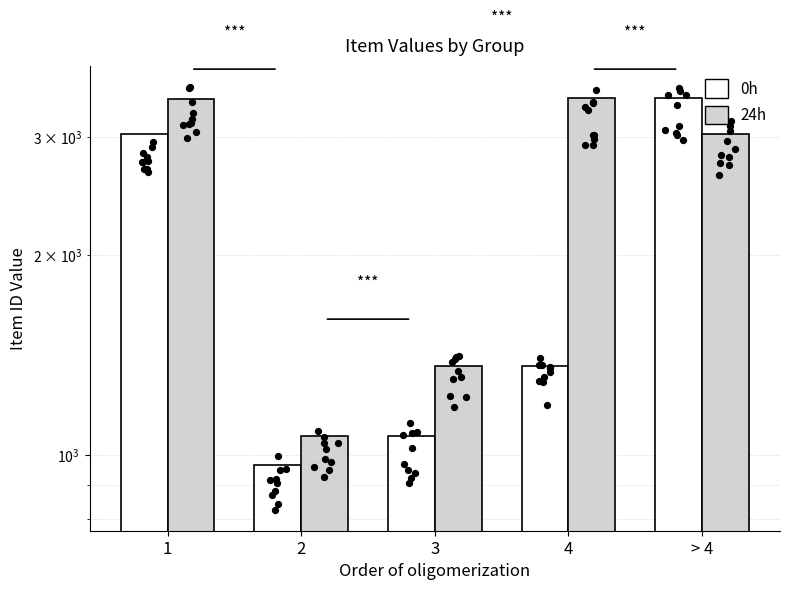

Is the value of 24h at 1 greater than the value of 0h at 2?

Yes